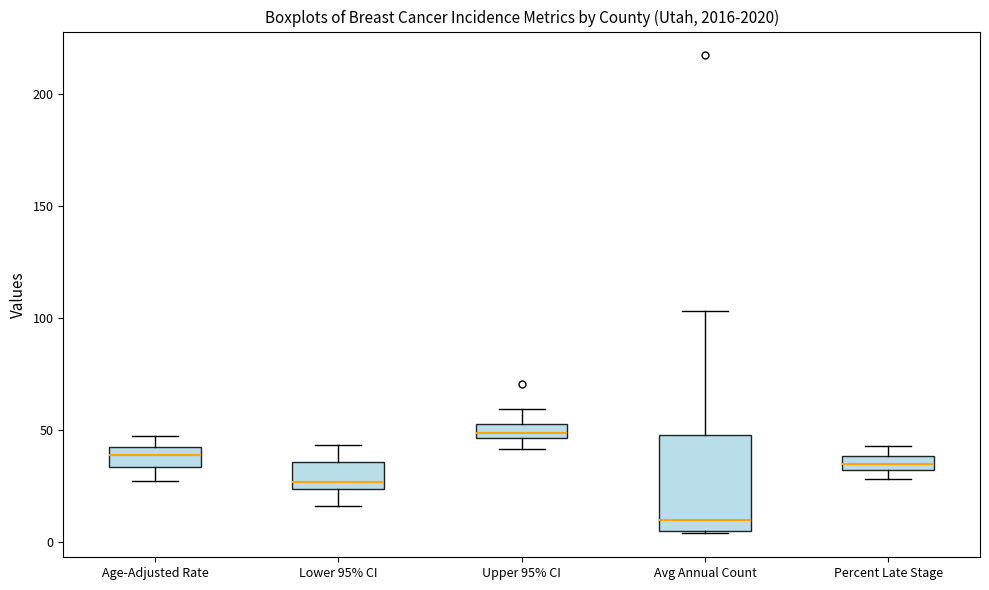

Which box is the tallest, from its lower edge to its upper edge?

Avg Annual Count